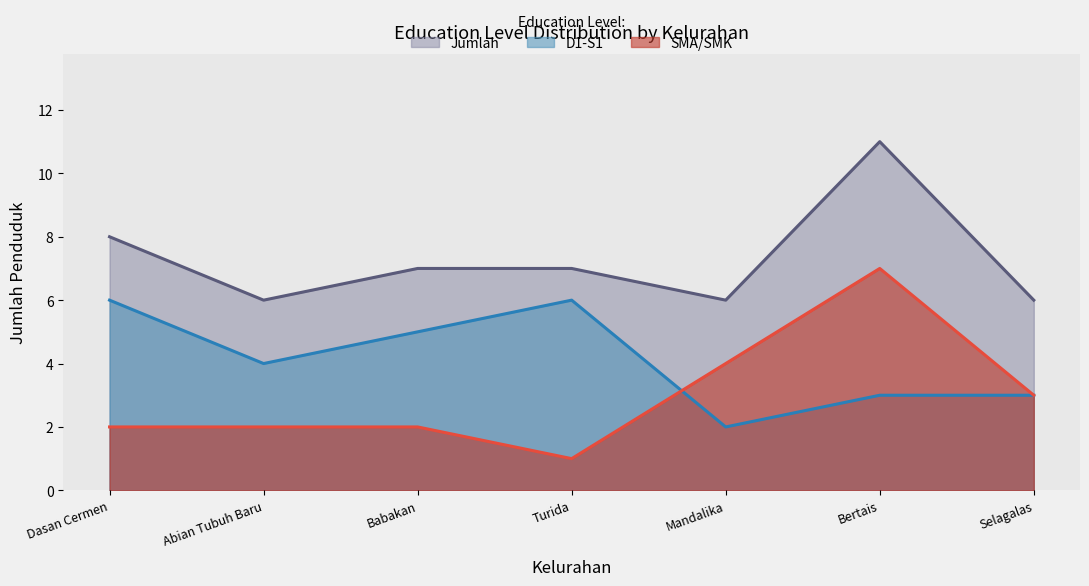

Which has a higher value, Dasan Cermen or Abian Tubuh Baru?

Dasan Cermen